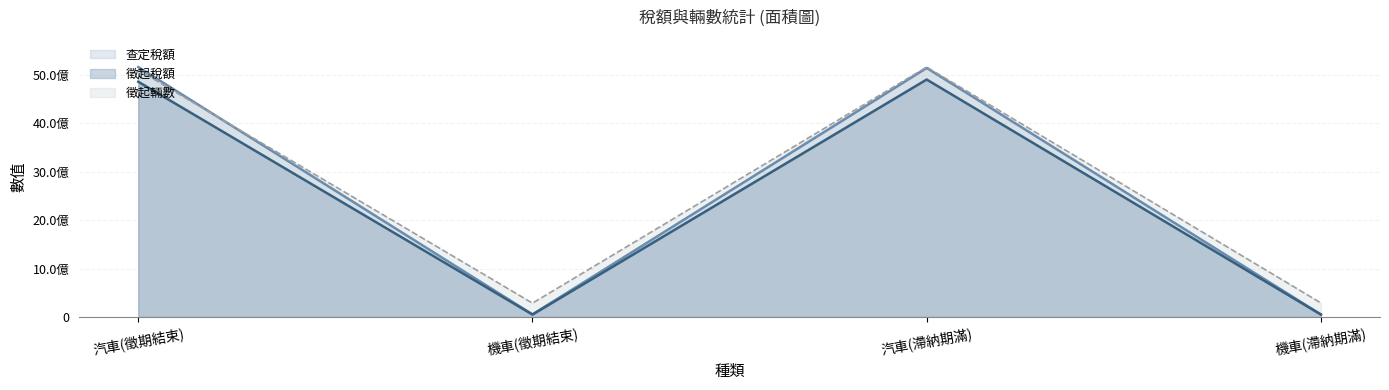

How many lines are shown in the chart?

3